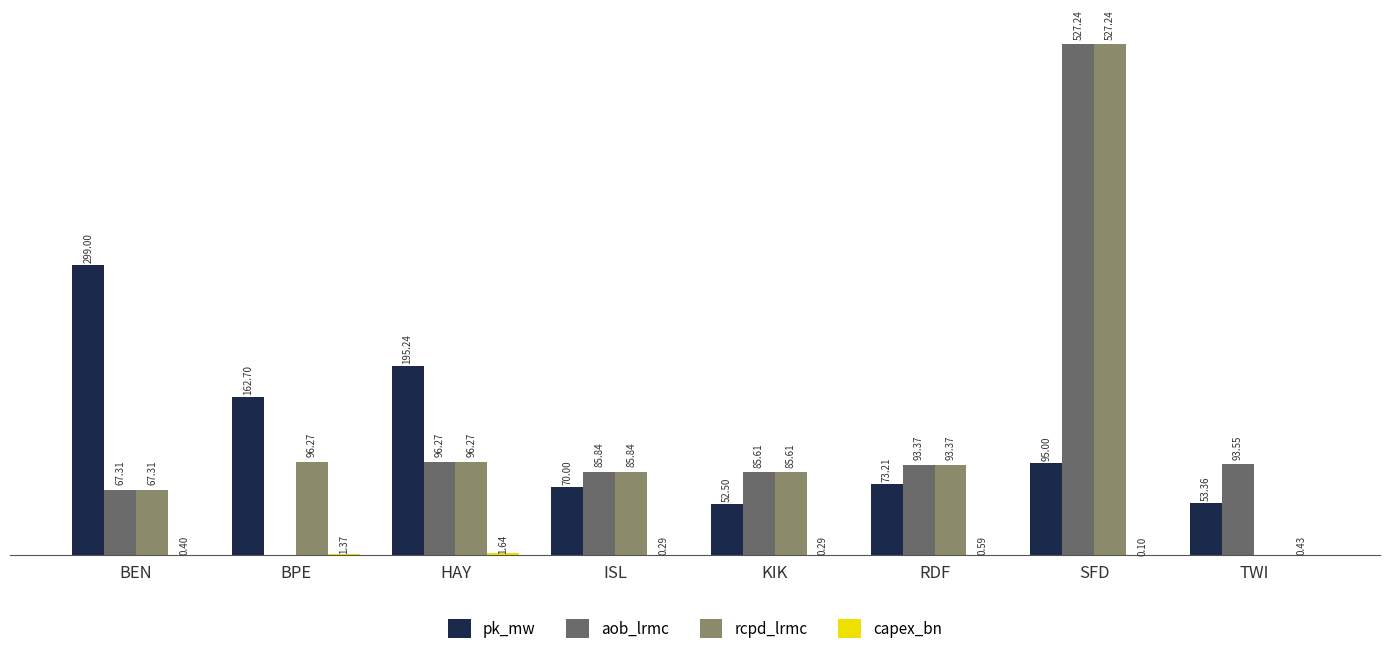

Between BEN and HAY, which series saw the biggest shift?

pk_mw